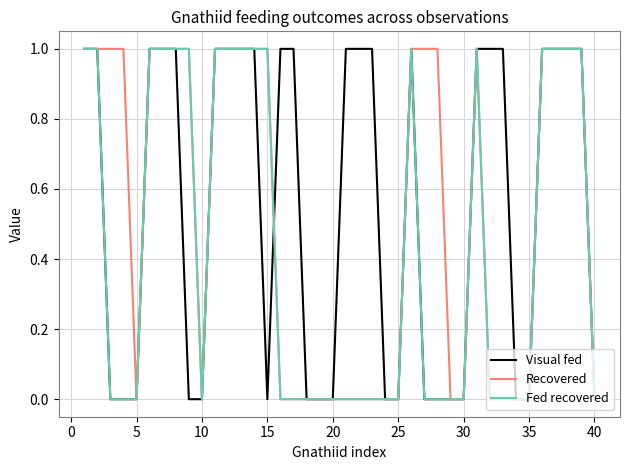

Reading left to right, extract all data points from this chart.

Visual fed: 1	1	0	0	0	1	1	1	0	0	1	1	1	1	0	1	1	0	0	0	1	1	1	0	0	1	0	0	0	0	1	1	1	0	0	1	1	1	1	0
Recovered: 1	1	1	1	0	1	1	1	1	0	1	1	1	1	1	0	0	0	0	0	0	0	0	0	0	1	1	1	0	0	1	0	0	0	0	1	1	1	1	0
Fed recovered: 1	1	0	0	0	1	1	1	1	0	1	1	1	1	1	0	0	0	0	0	0	0	0	0	0	1	0	0	0	0	1	0	0	0	0	1	1	1	1	0